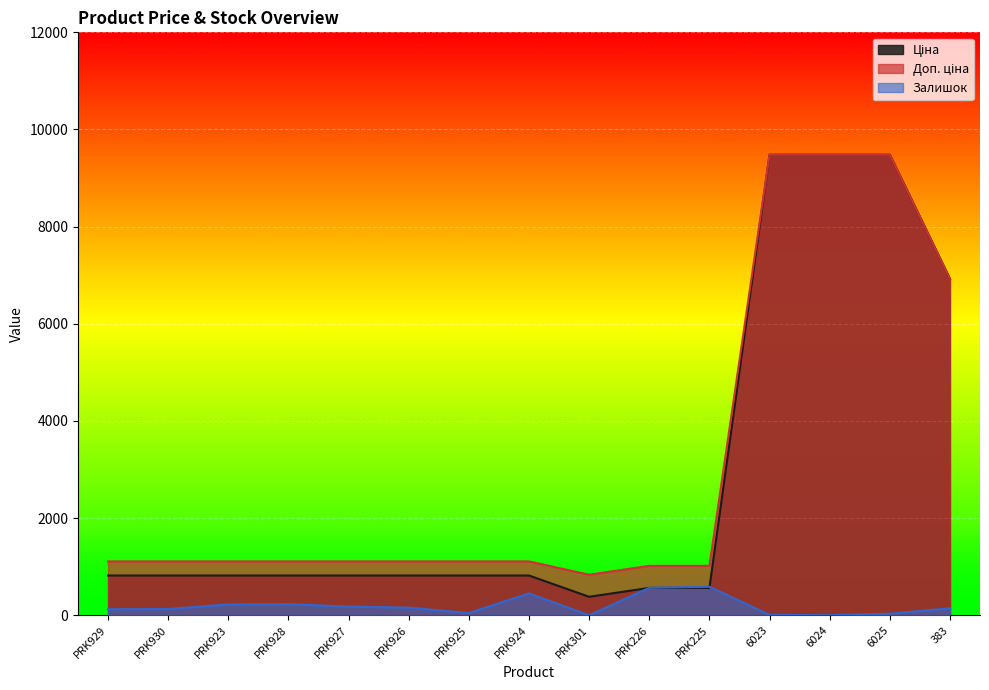

List the labels in order of Доп. ціна value, largest first.

6023, 6024, 6025, 383, PRK929, PRK930, PRK923, PRK928, PRK927, PRK926, PRK925, PRK924, PRK226, PRK225, PRK301